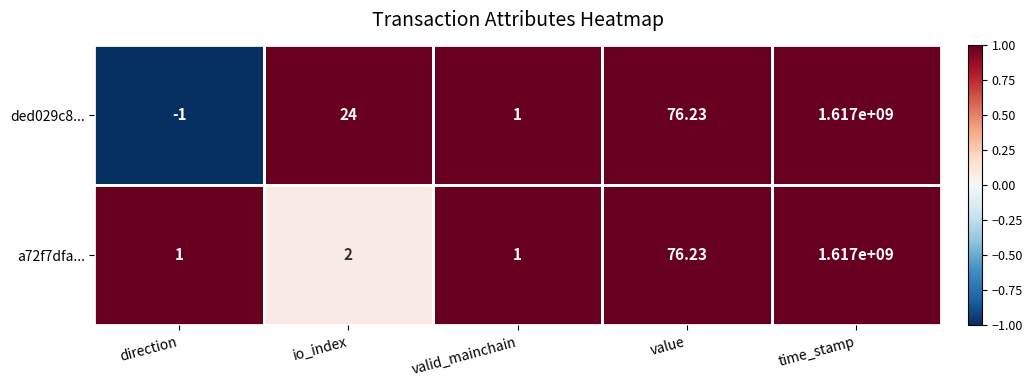

Where is ded029c8... nearest to the value 808499999?

value